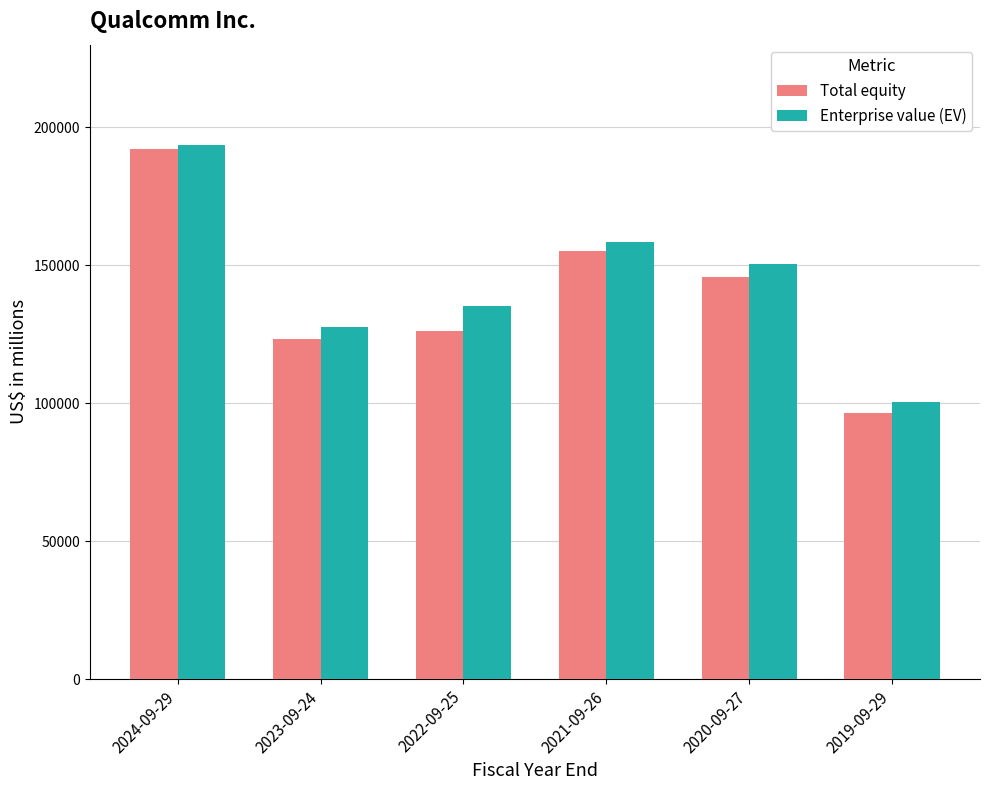

At which category is the sum across all series the highest?

2024-09-29